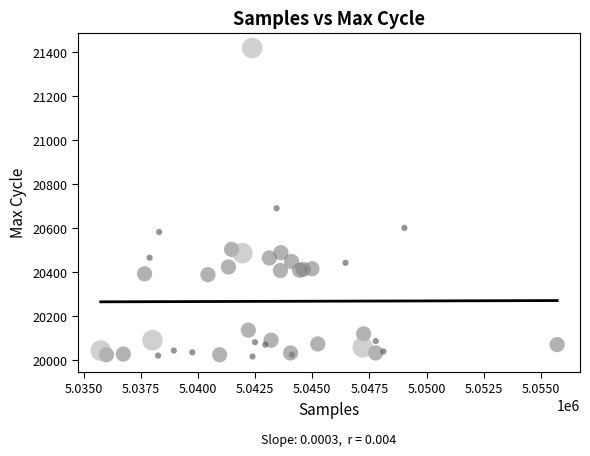

What Y value in the scatter plot is closest to 20718?

20691